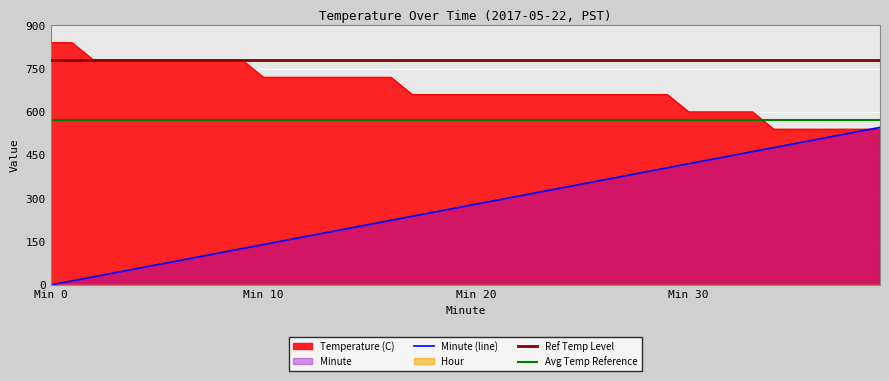

What is the highest value of the Minute (line) series?

546.0